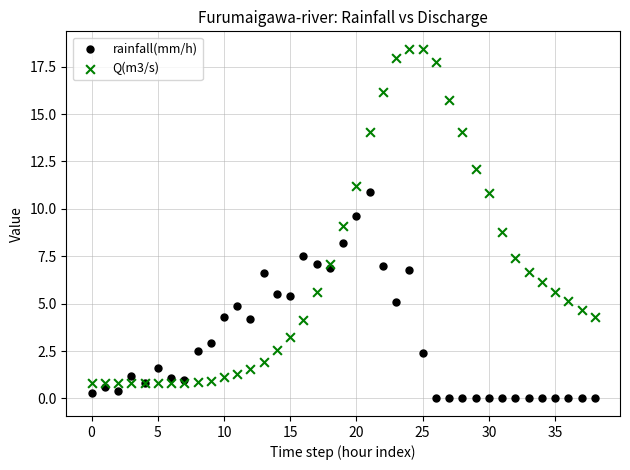

Which series contains the lowest Y value?

rainfall(mm/h)